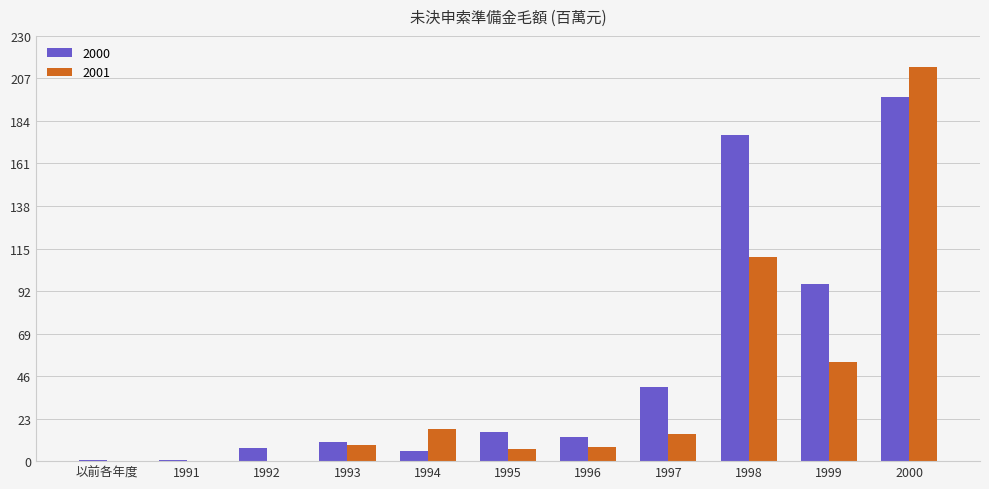

Which category has the highest value across all series?

2000